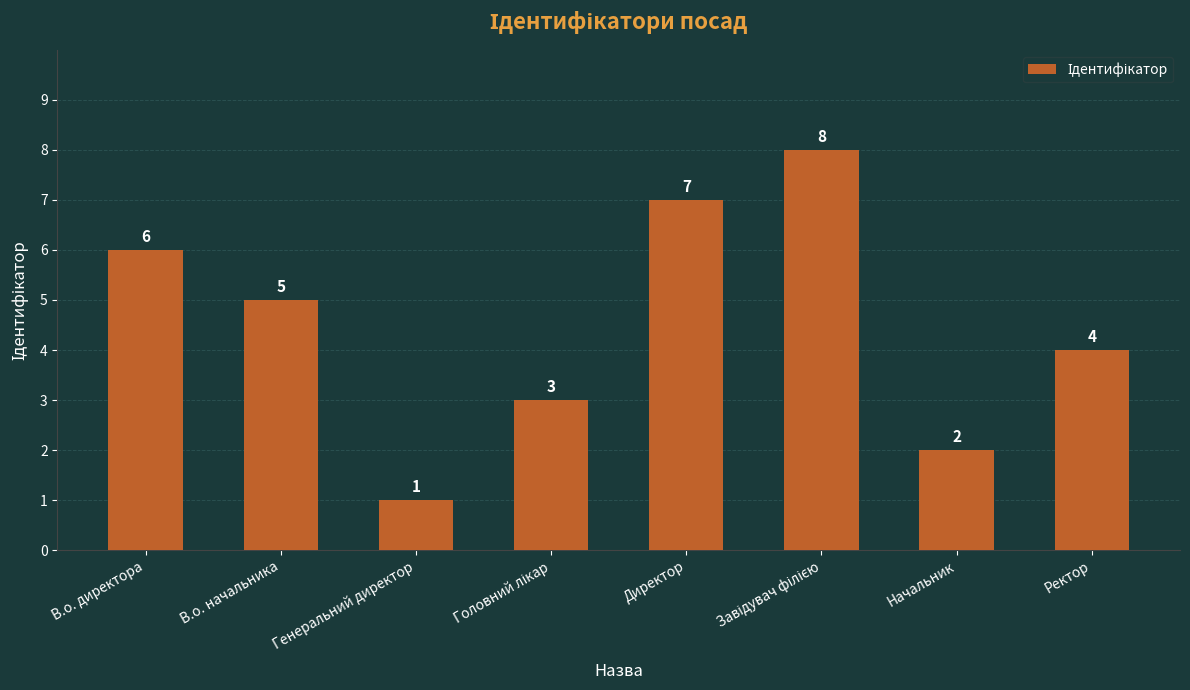

Approximately how many times larger is the value at В.о. начальника compared to Генеральний директор?

5.0